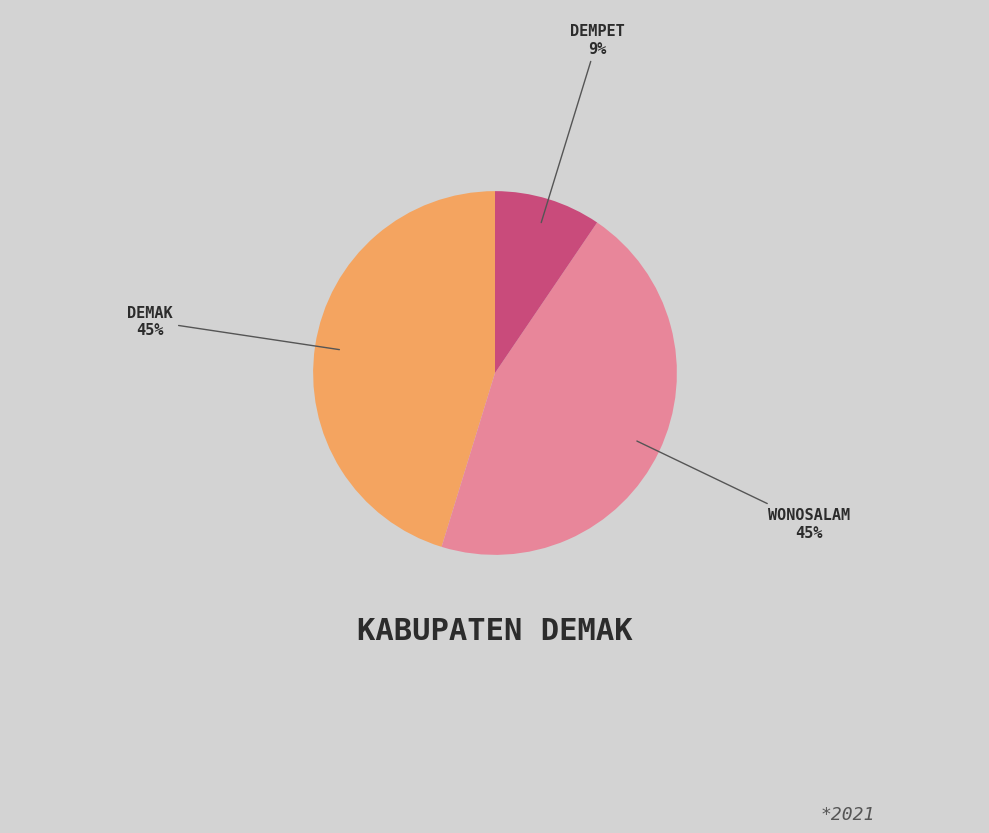

Does any single category account for the majority?

No